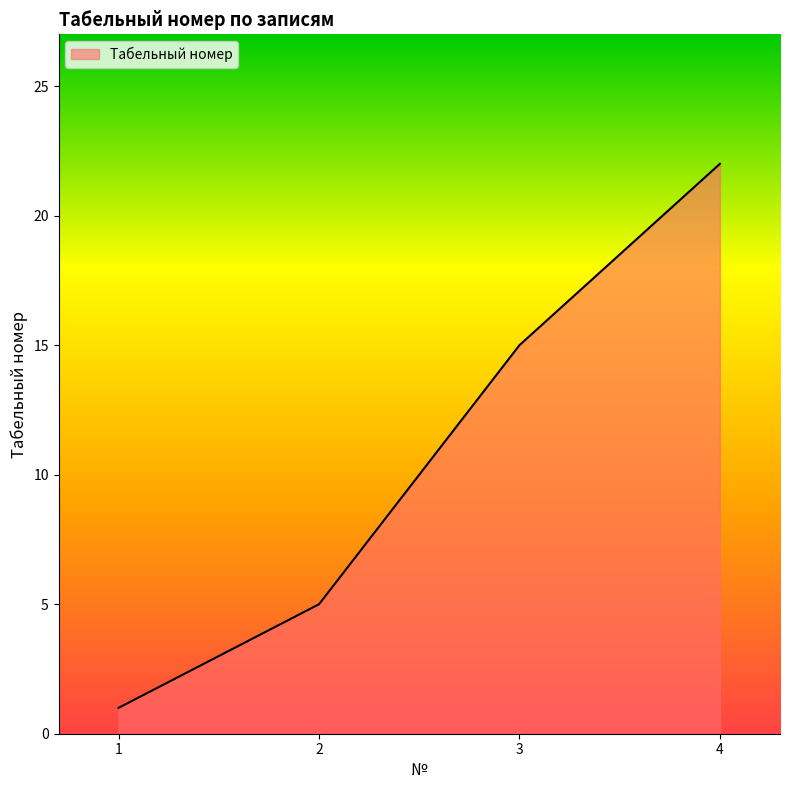

Rank the categories by value from lowest to highest.

1, 2, 3, 4